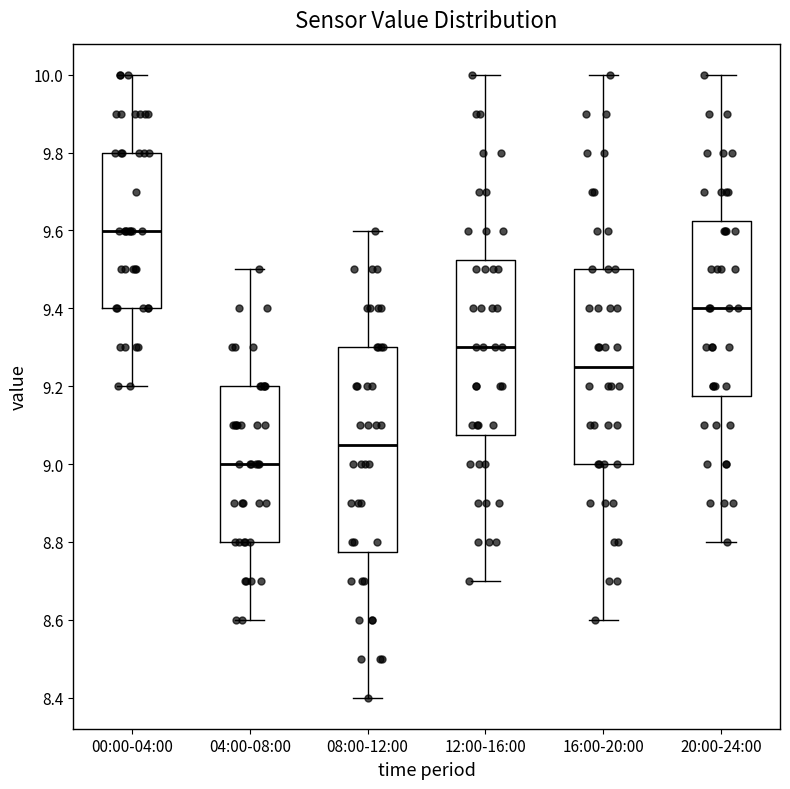

Reading left to right, transcribe this box plot: for each box, give where its median line is, the range the box spans, and where its two whiskers end, as read against the y-axis. The values are not printed on the chart, so give them approximately, as read against the axis.

00:00-04:00: median 9.60, box 9.40 to 9.80, whiskers 9.20 to 10.00
04:00-08:00: median 9.00, box 8.80 to 9.20, whiskers 8.60 to 9.50
08:00-12:00: median 9.06, box 8.78 to 9.30, whiskers 8.40 to 9.60
12:00-16:00: median 9.30, box 9.08 to 9.52, whiskers 8.70 to 10.00
16:00-20:00: median 9.26, box 9.00 to 9.50, whiskers 8.60 to 10.00
20:00-24:00: median 9.40, box 9.18 to 9.62, whiskers 8.80 to 10.00